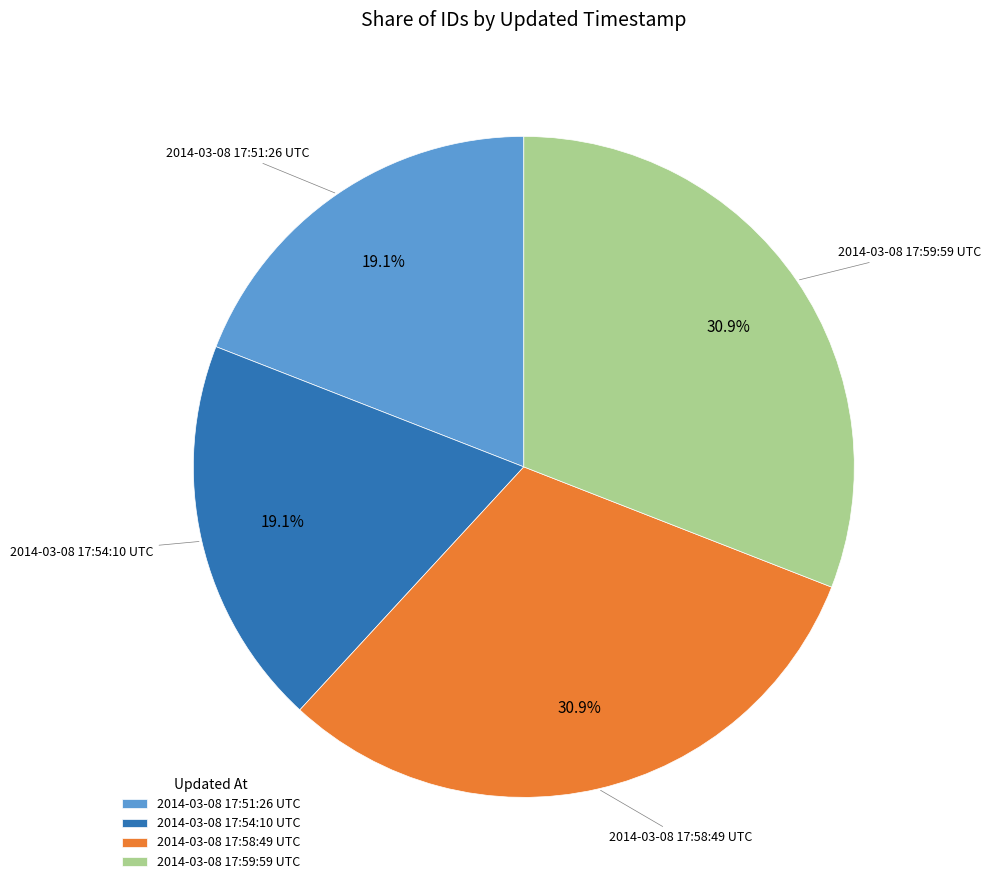

Approximately how many times larger is the value at 2014-03-08 17:59:59 UTC compared to 2014-03-08 17:58:49 UTC?

1.0